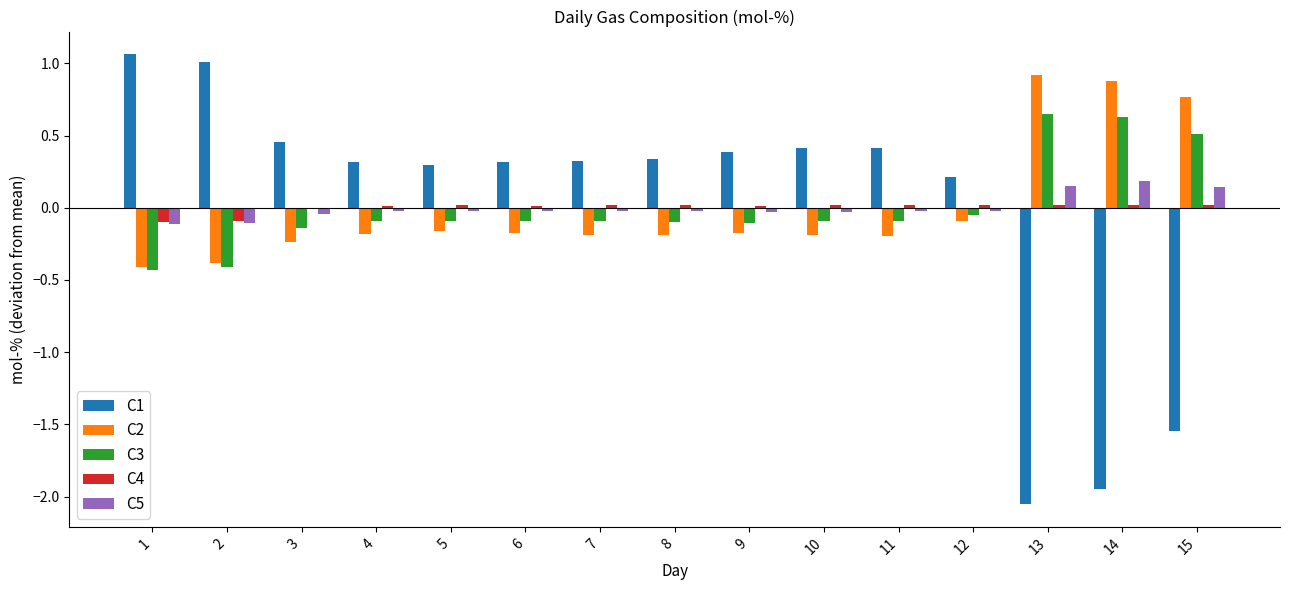

Where does the C2 series first go above 0?

13